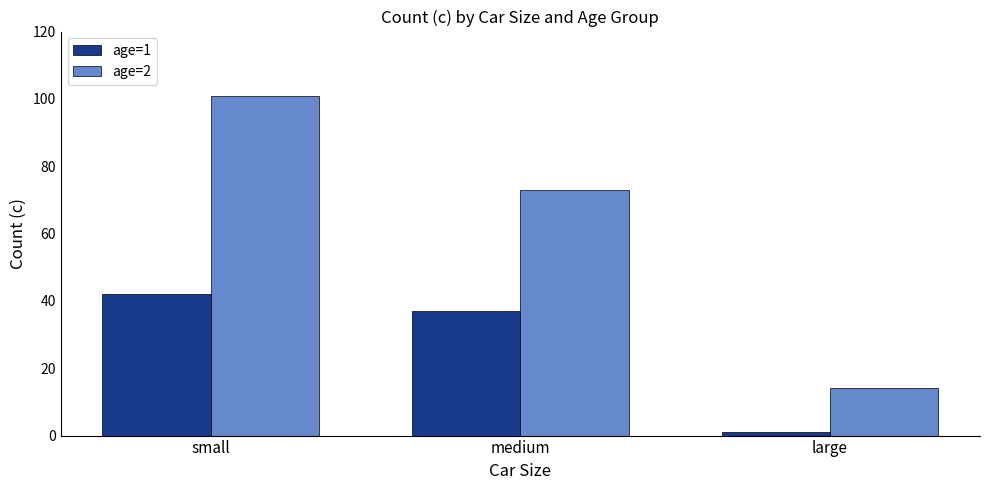

What is the label of the 1st bar from the right?

large